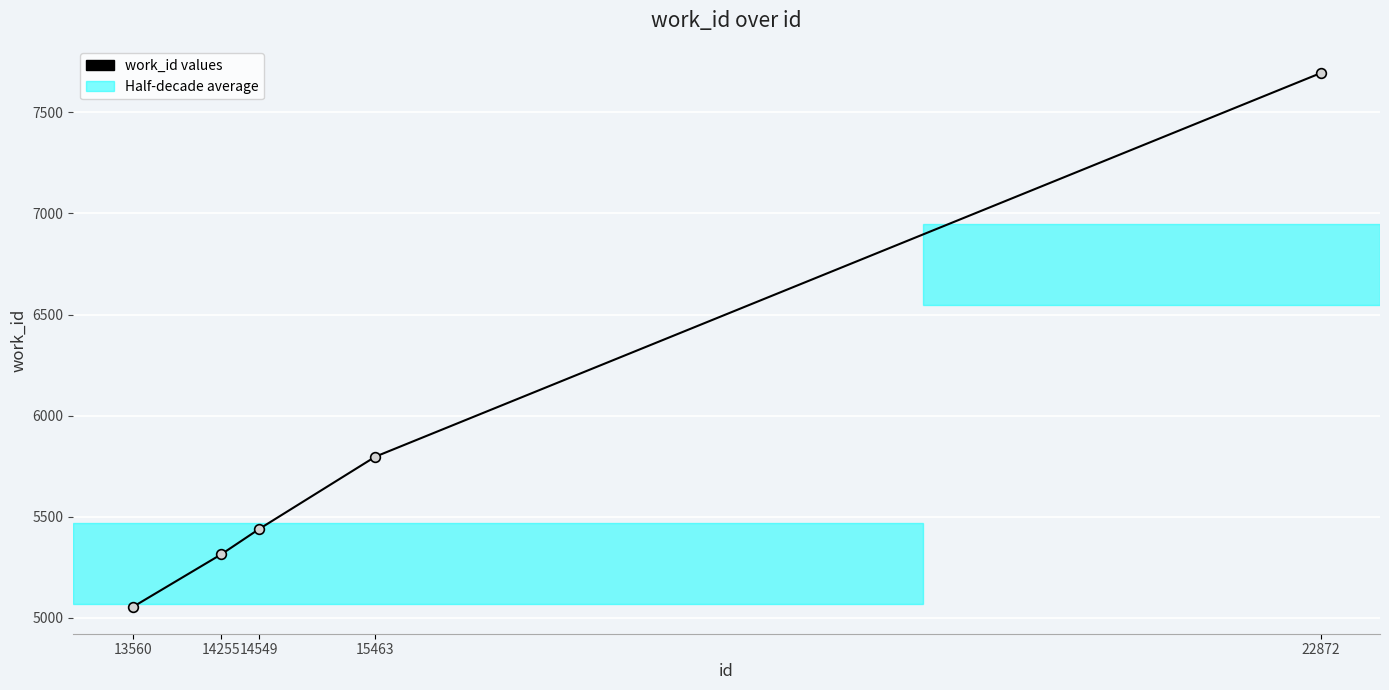

What is the smallest value displayed?

5053